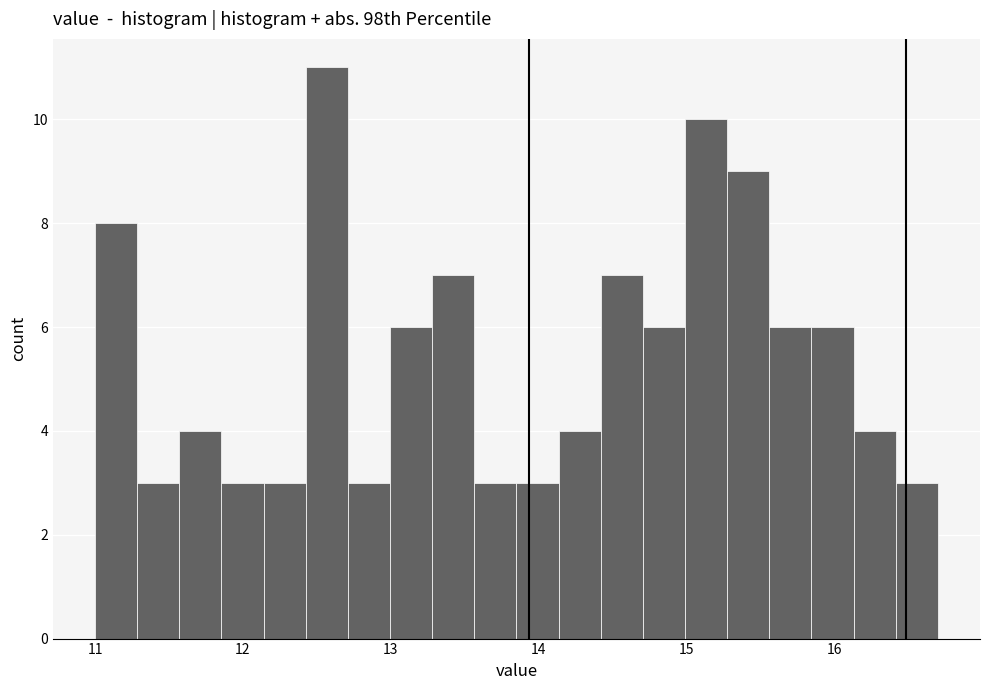

Around what value on the x-axis is the tallest bar? Give the approximate position of its centre, as read against the axis.

12.6